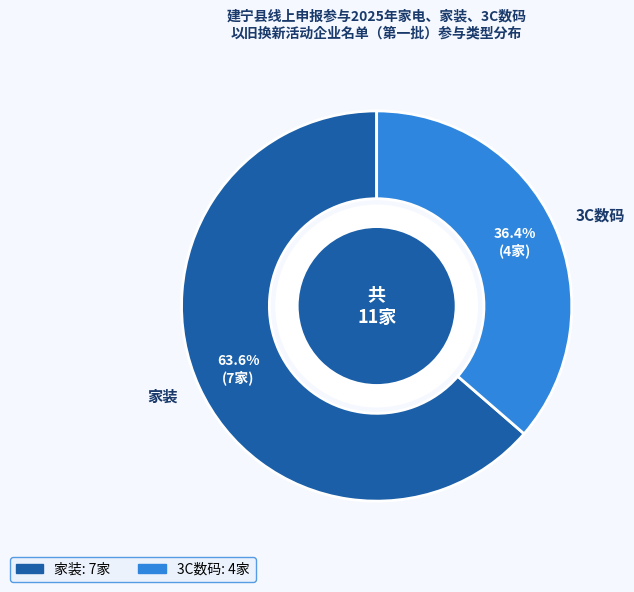

How much of the chart is everything except 家装?

36.4%